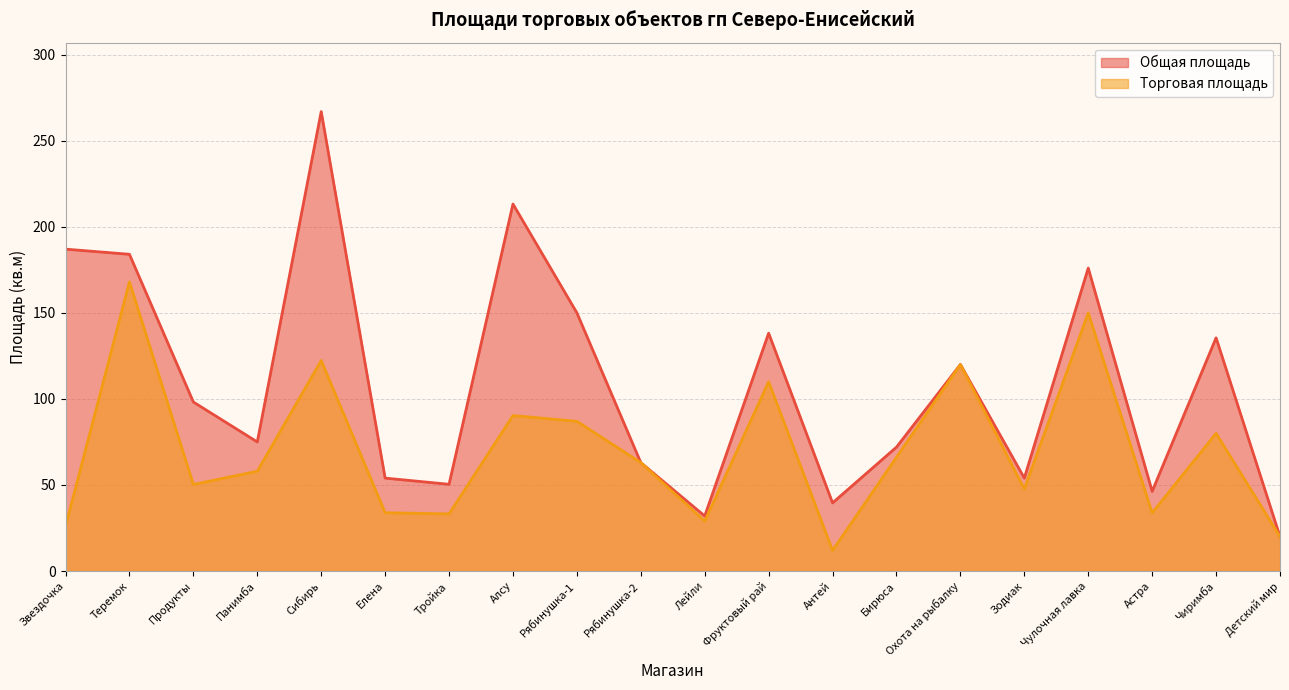

Between Антей and Зодиак, which series saw the biggest shift?

Торговая площадь